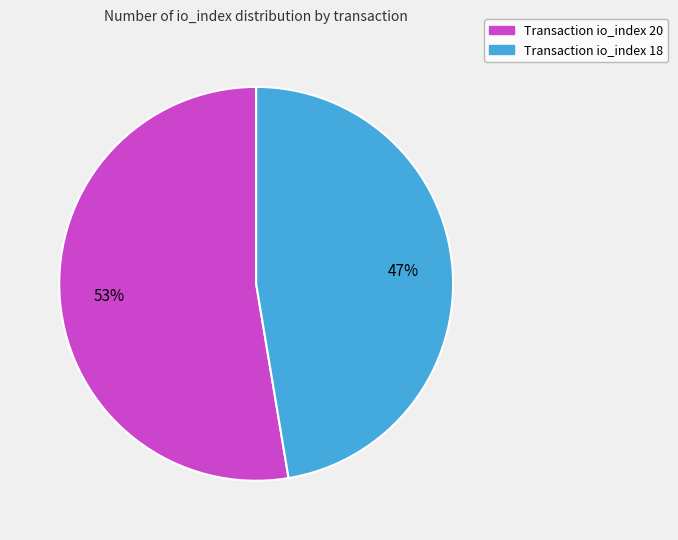

To the nearest percent, what is the average slice percentage?

50%